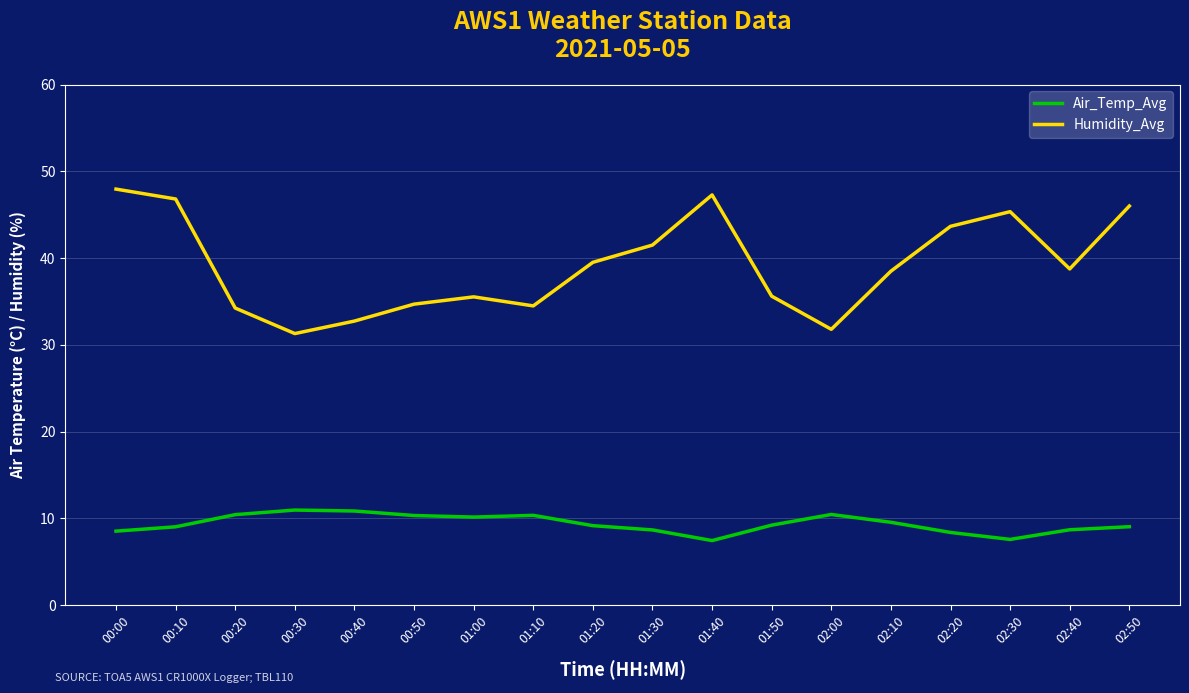

Rank the series at 00:00 from lowest to highest value.

Air_Temp_Avg, Humidity_Avg